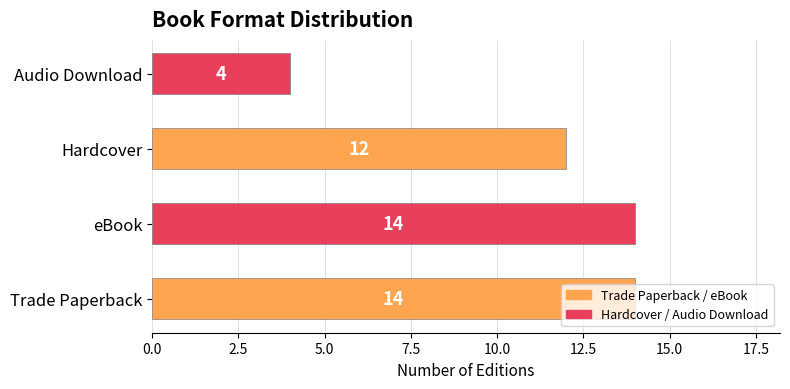

What is the greatest value displayed?

14